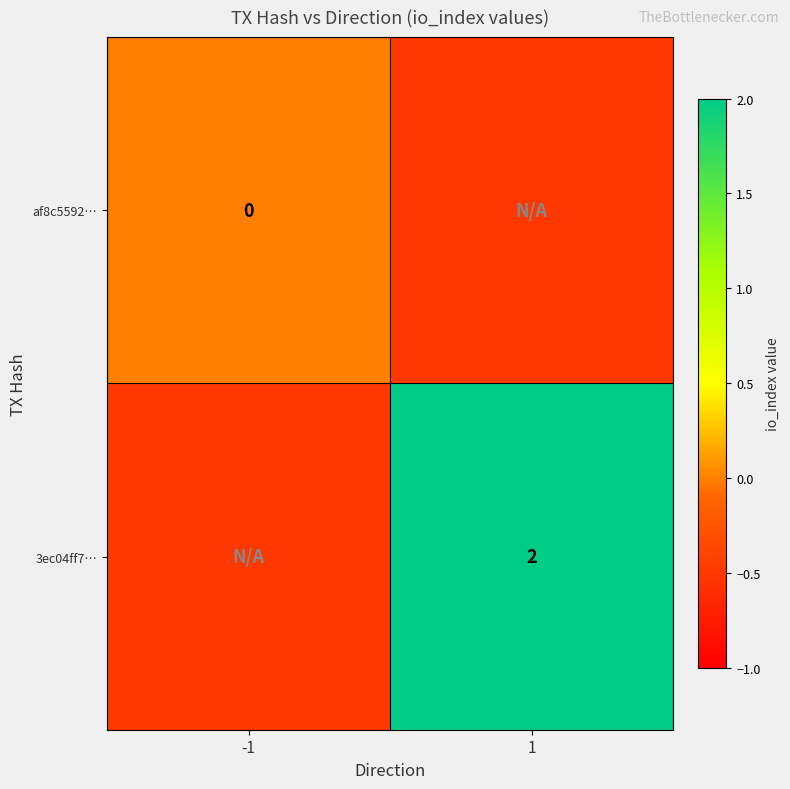

The value of 3ec04ff7… at 1 is 3.0. True or false?

False